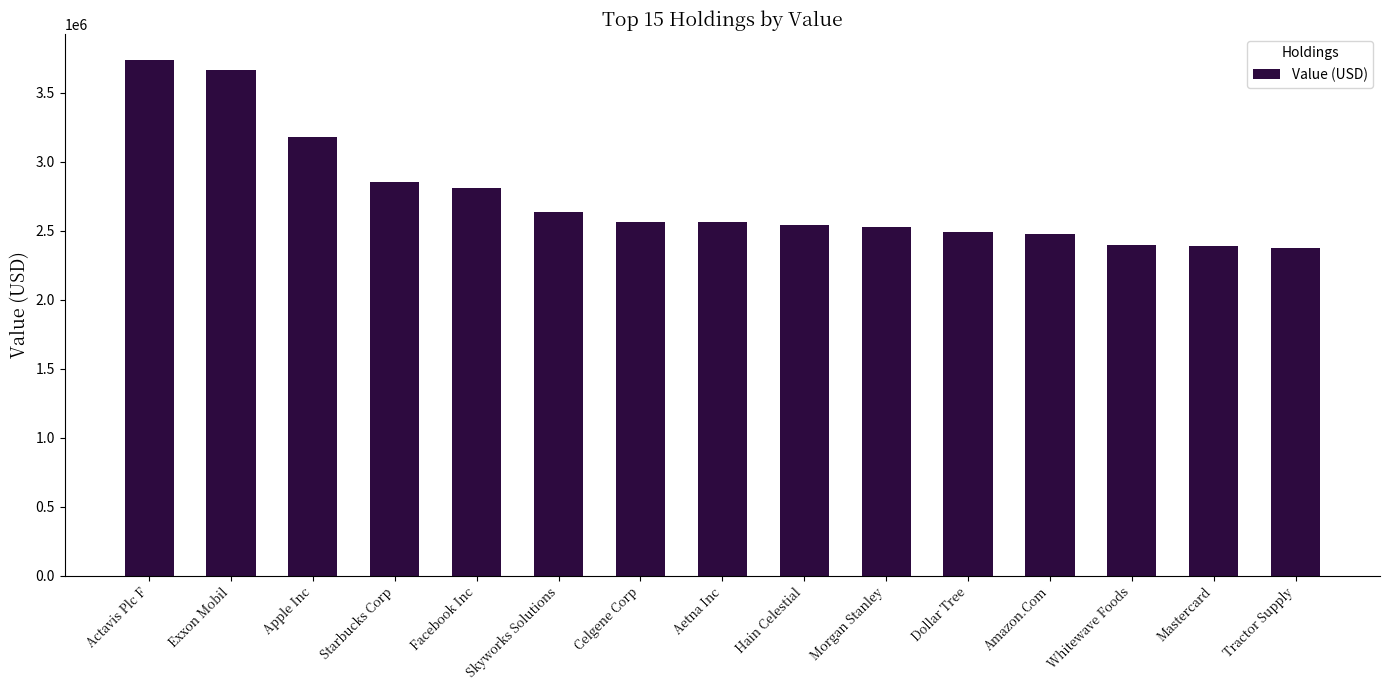

What is the approximate value at Starbucks Corp?

2853000